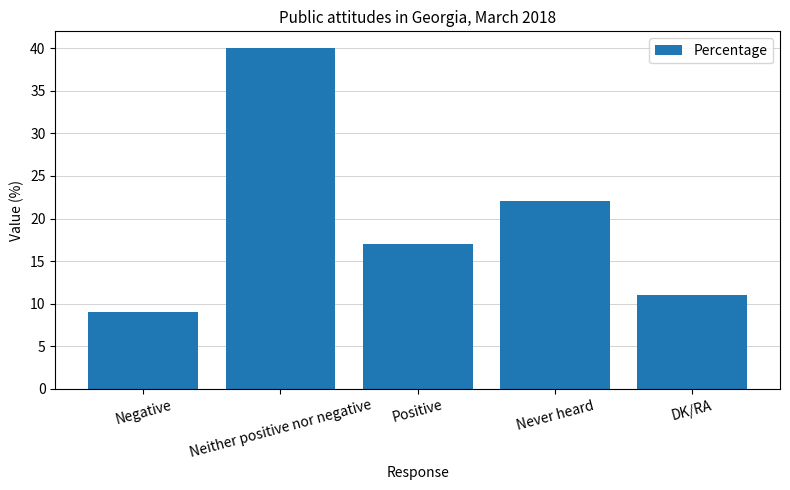

List the labels in order of value, largest first.

Neither positive nor negative, Never heard, Positive, DK/RA, Negative